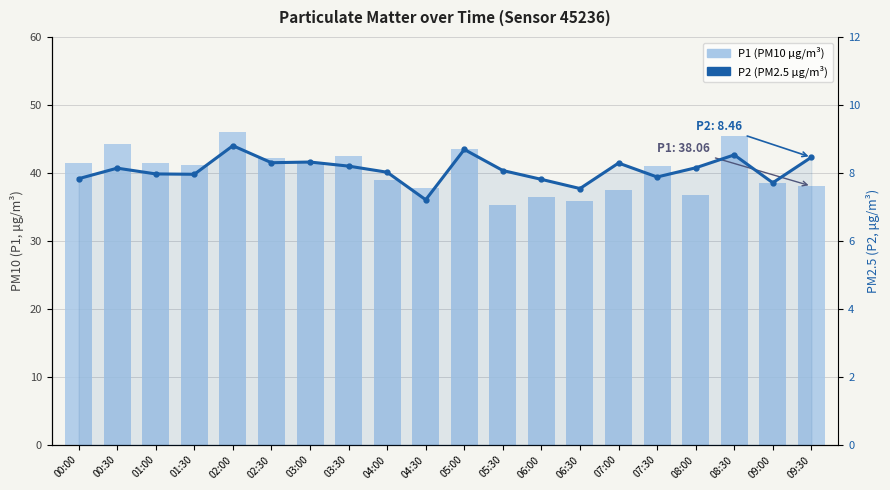

What is the sum of the P2 (PM2.5 µg/m³) values at 09:30 and 02:00?

17.3